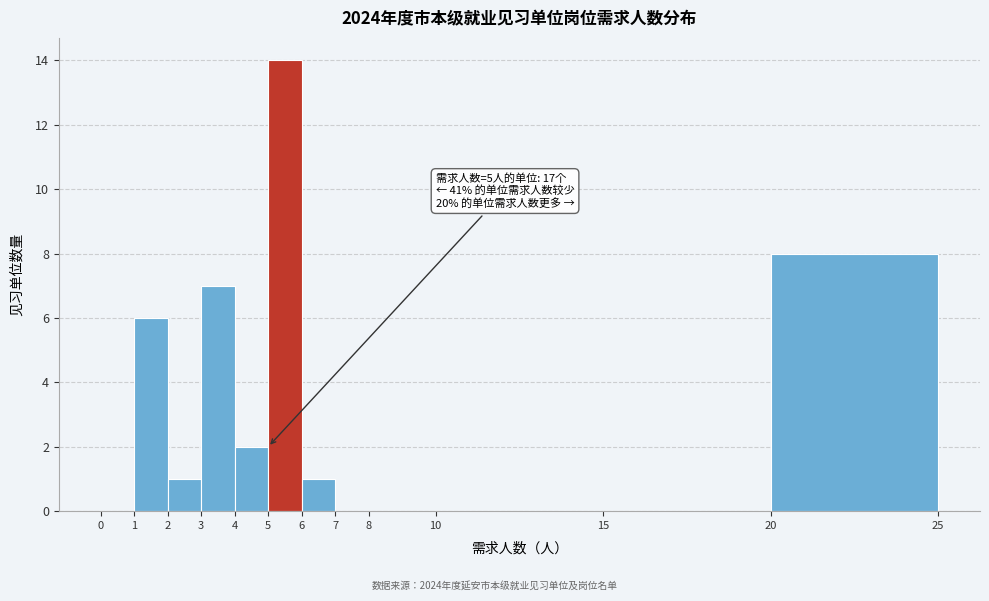

Which range on the x-axis has the tallest bar?

5 to 6